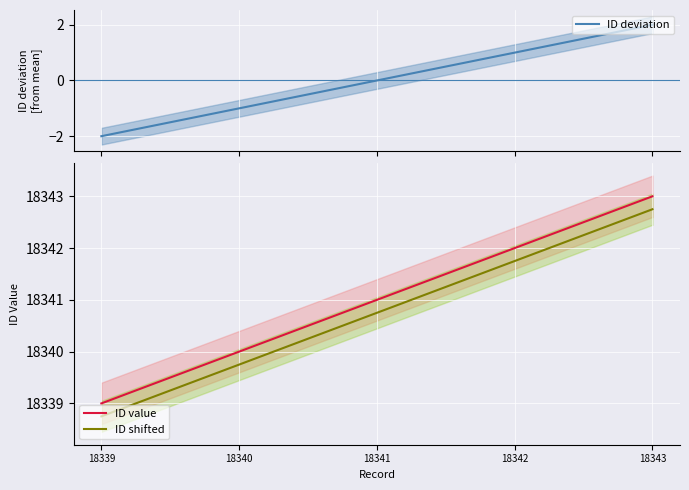

What is the value of the ID deviation point at the 2nd from the left?

-1.0